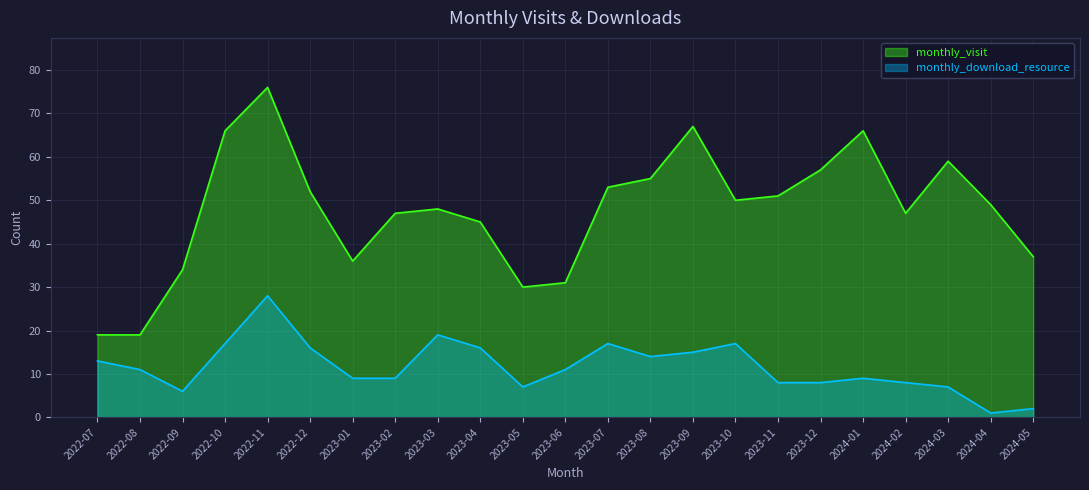

Is it true that monthly_visit equals 76 at 2022-11?

True